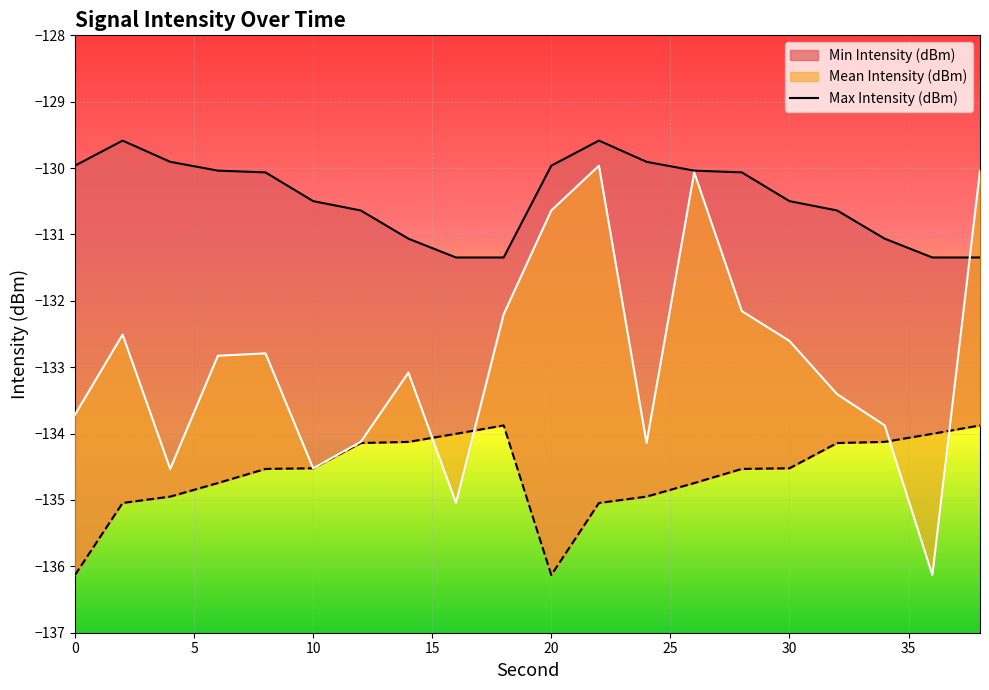

What is the difference between the maximum and minimum values in the Min Intensity (dBm) series?

2.3